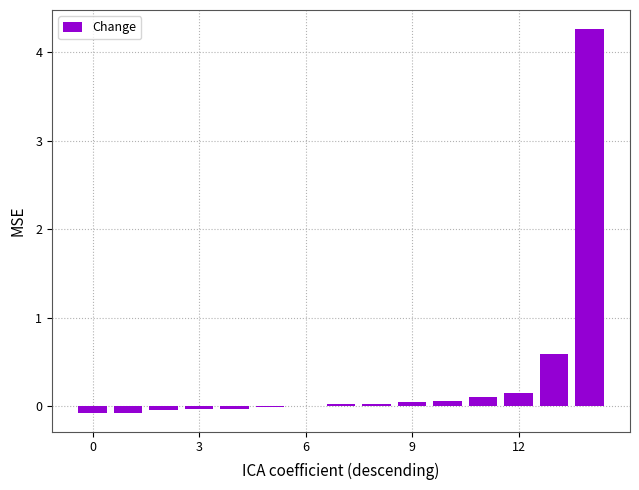

What is the greatest value displayed?

4.3